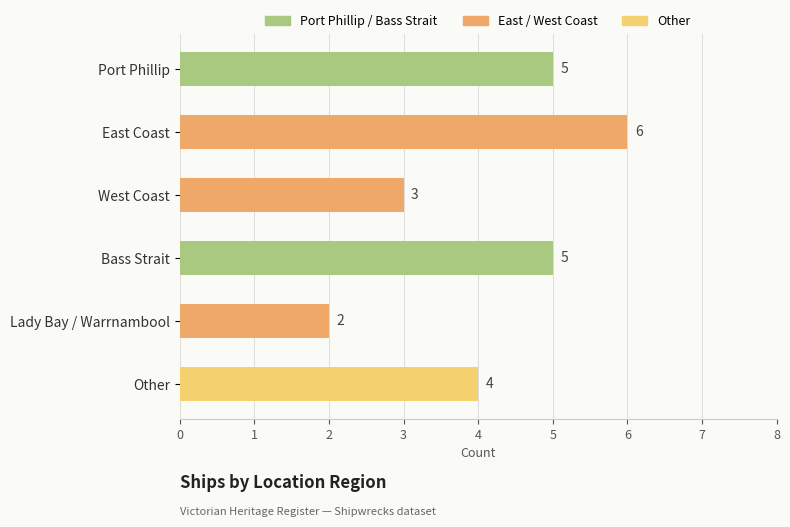

Which has a higher value, West Coast or Port Phillip?

Port Phillip